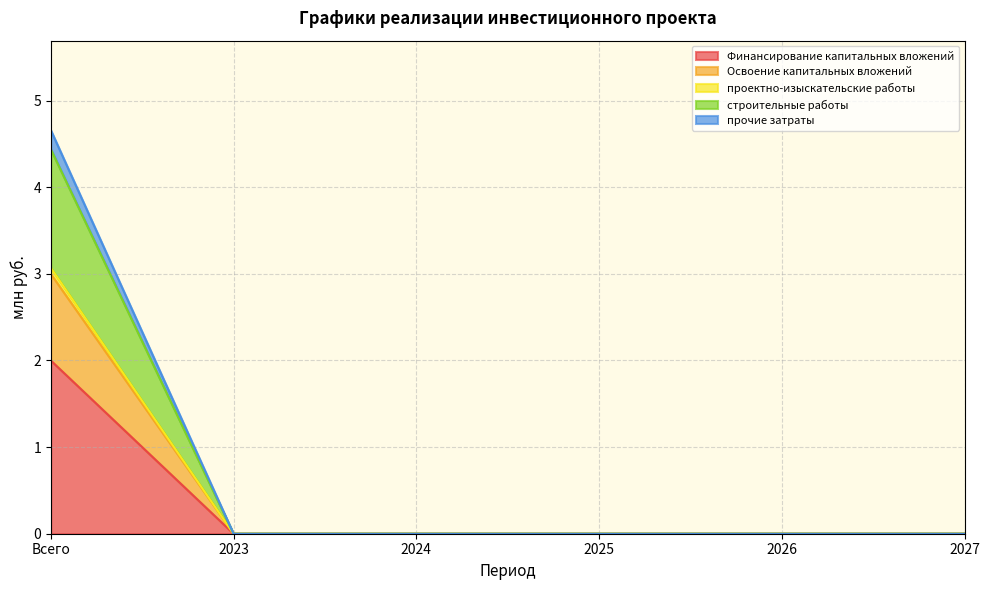

Where is строительные работы nearest to the value 2?

2023